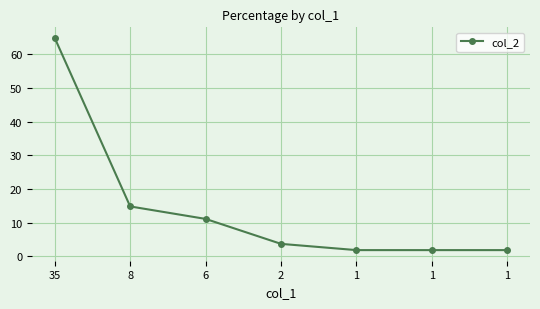

How many series are shown in this chart?

1